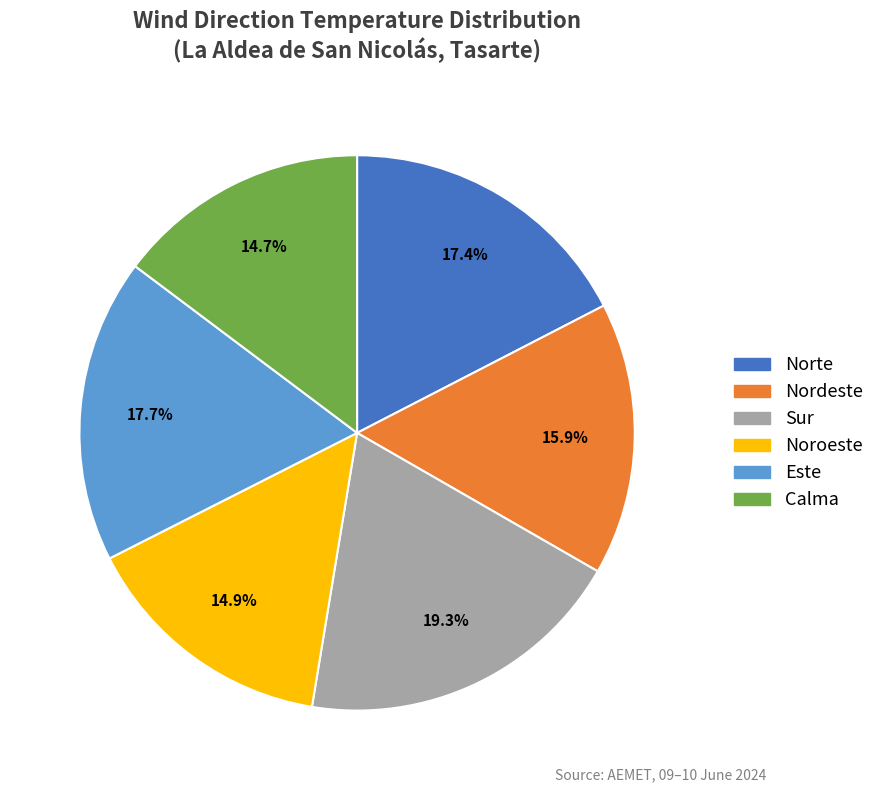

Is there a majority slice in this chart?

No